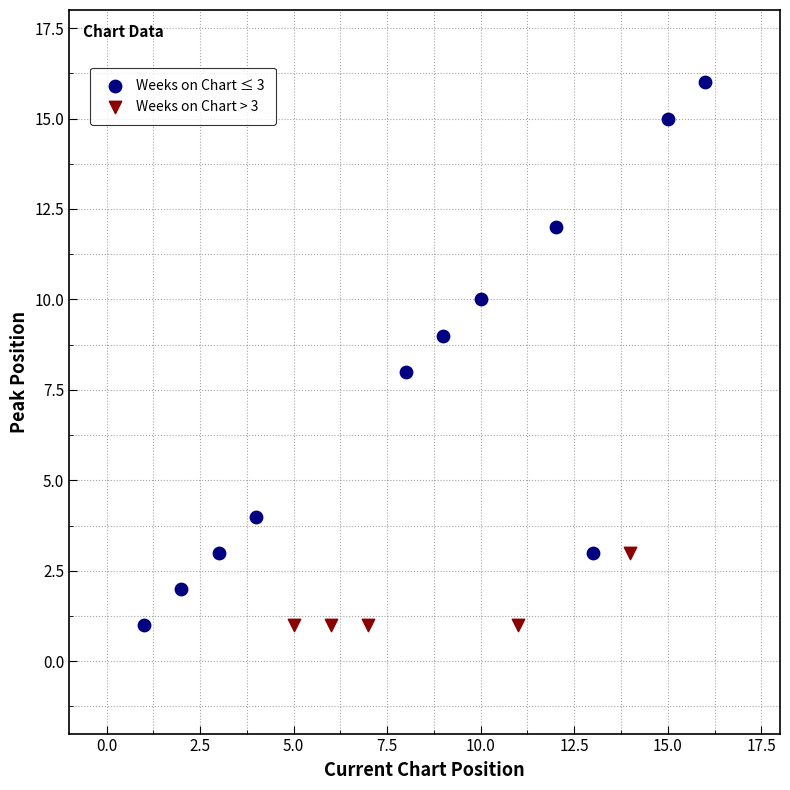

What are all the series names shown in the legend?

Weeks on Chart ≤ 3, Weeks on Chart > 3